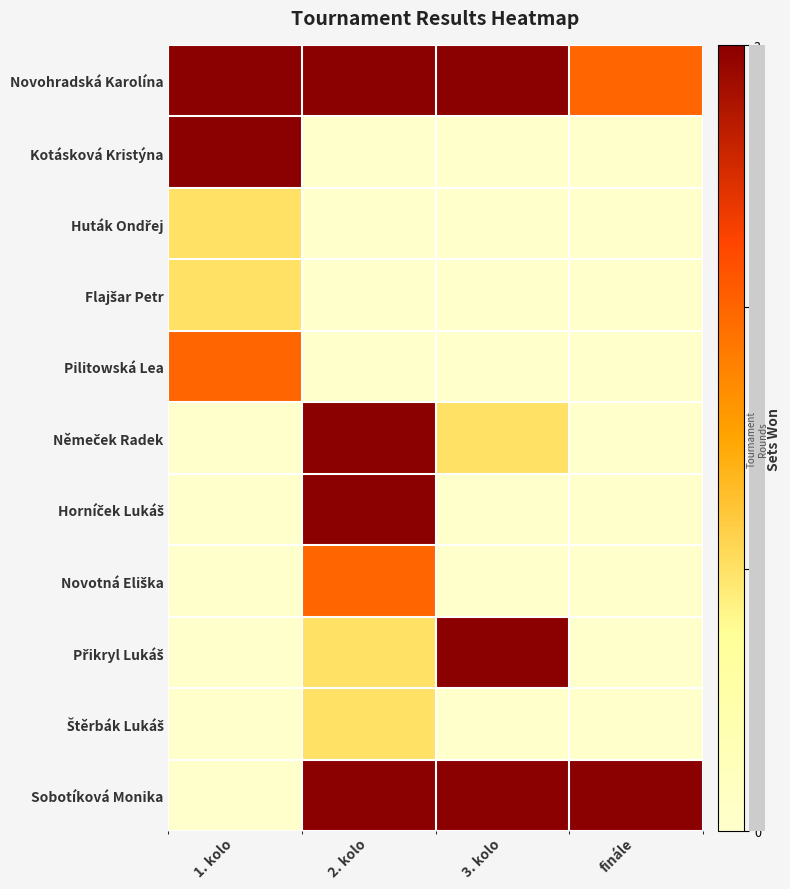

Between finále and 2. kolo, which is larger?

2. kolo